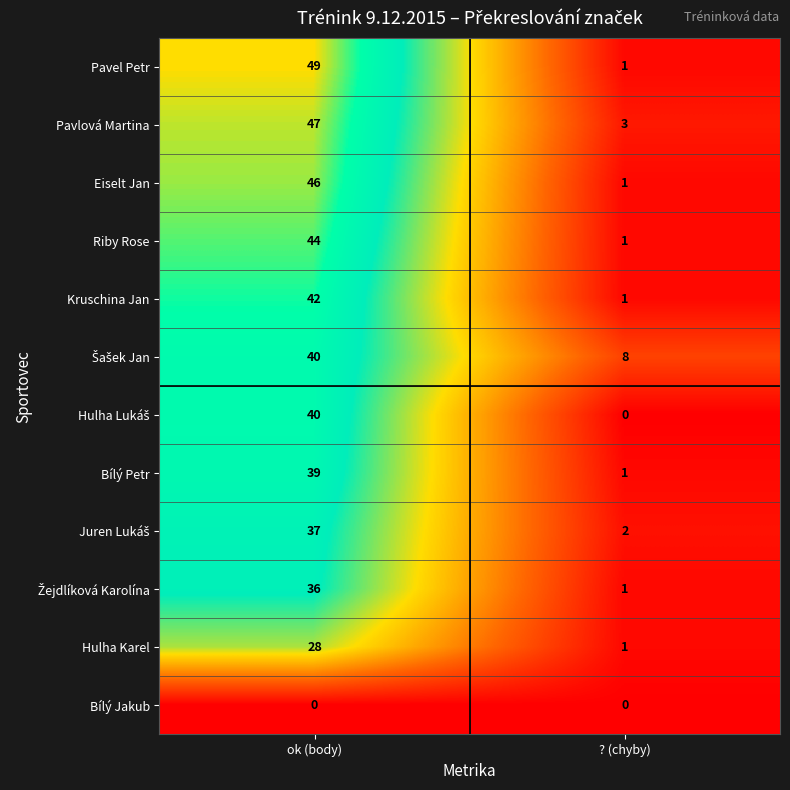

The value of Eiselt Jan at ok (body) is 65. True or false?

False